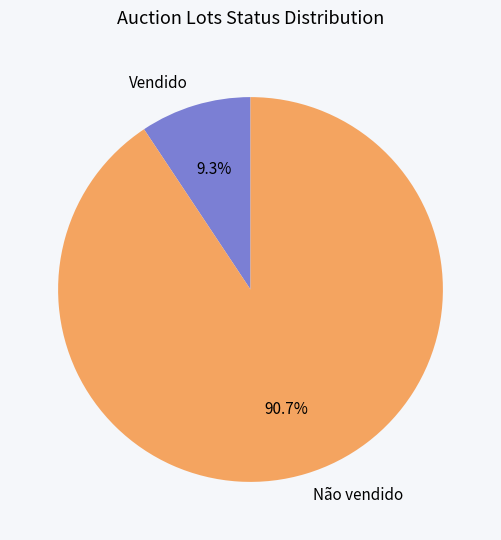

What percentage is the Não vendido slice, to the nearest percent?

91%